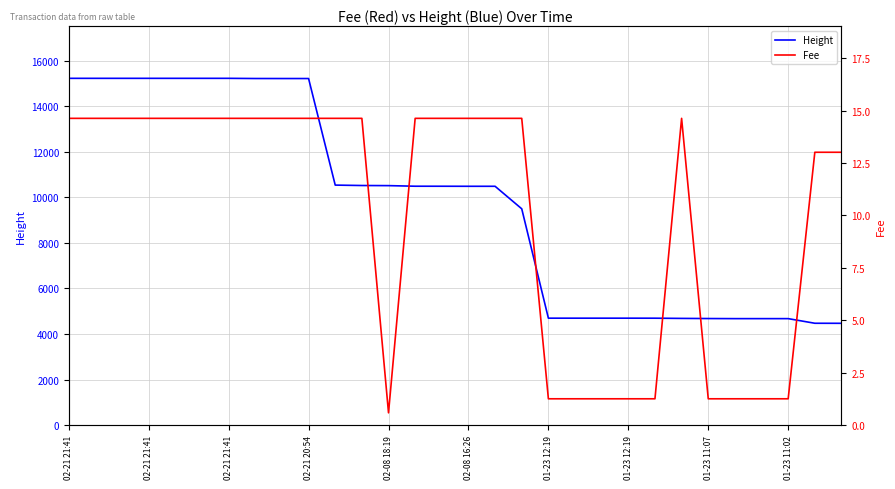

How many series are shown in this chart?

2